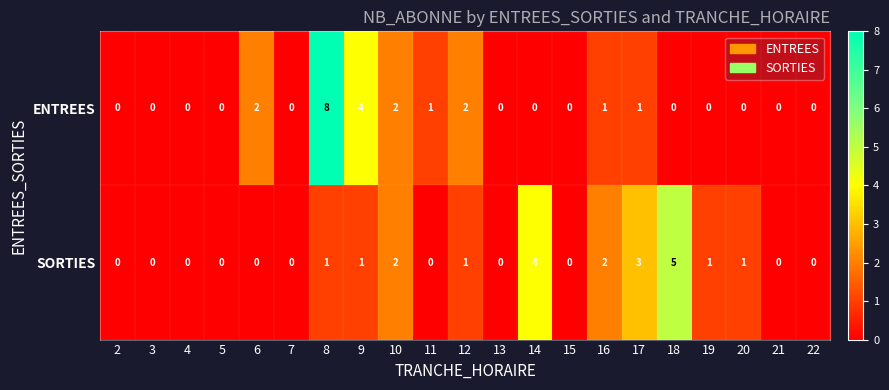

How many SORTIES values are between 0 and 1?

16